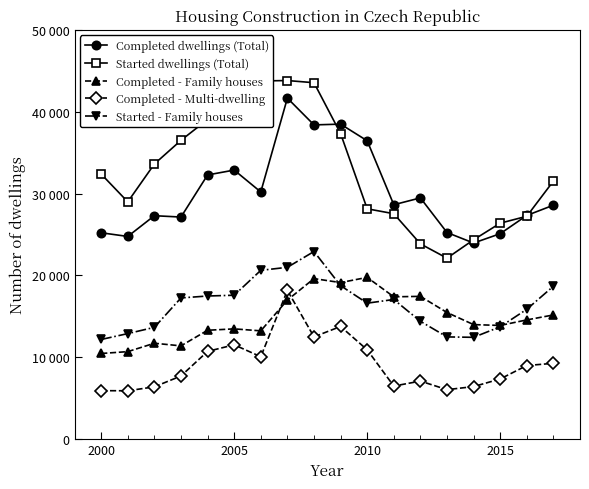

What are all the series names shown in the legend?

Completed dwellings (Total), Started dwellings (Total), Completed - Family houses, Completed - Multi-dwelling, Started - Family houses